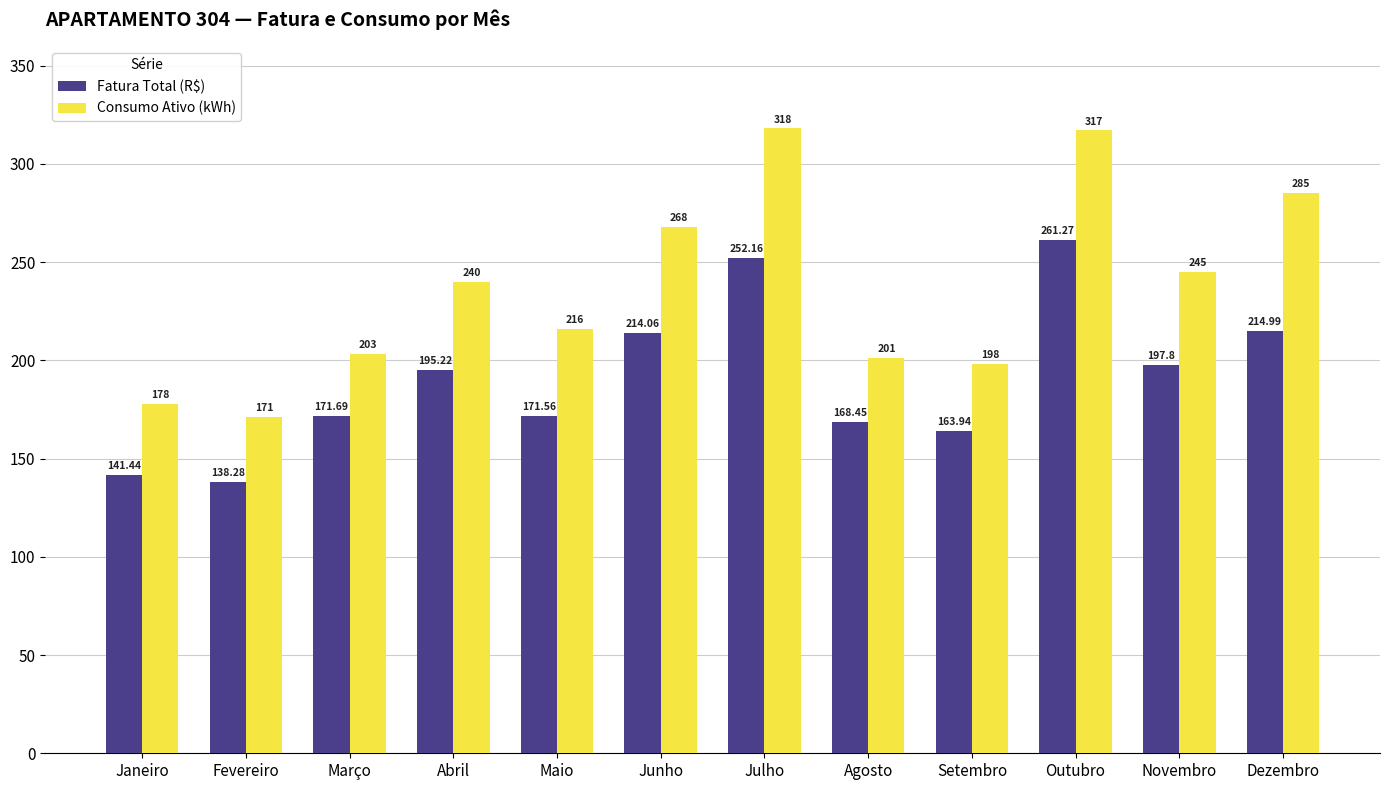

What is the label of the 3rd bar from the right?

Outubro